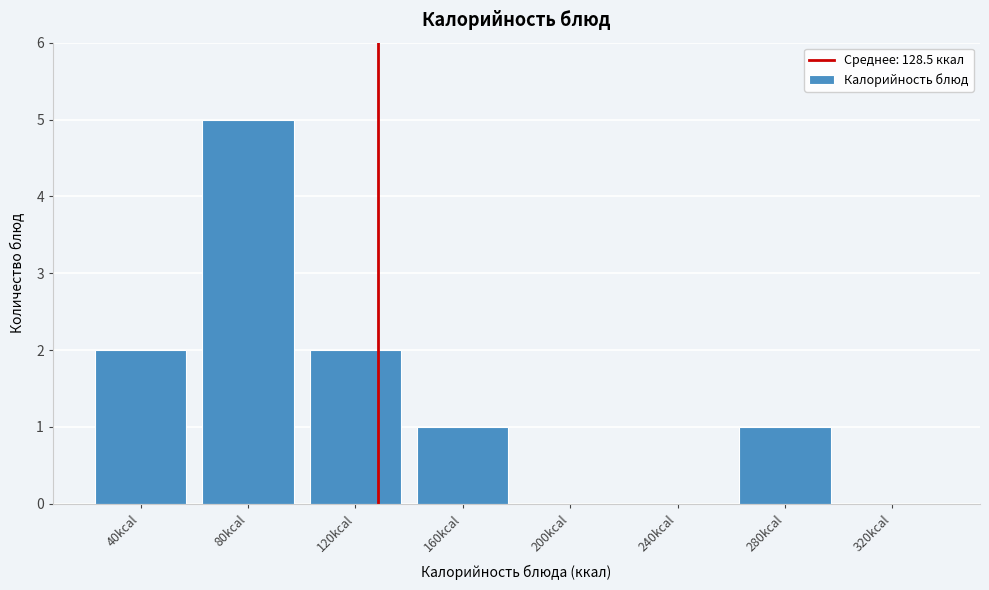

Reading right to left, what are all the values shown in this chart?

320kcal=0	280kcal=1	240kcal=0	200kcal=0	160kcal=1	120kcal=2	80kcal=5	40kcal=2